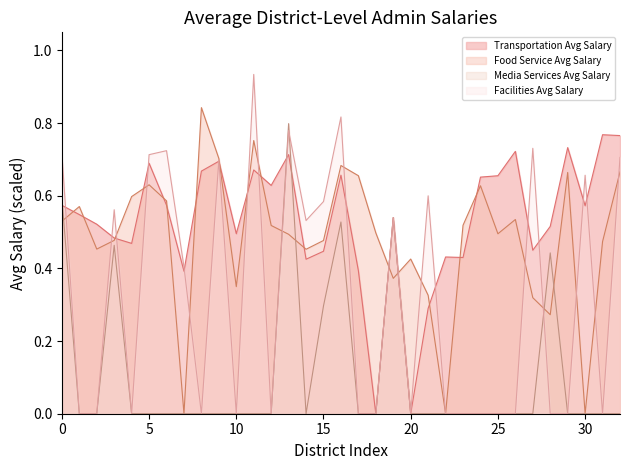

True or false: Media Services Avg Salary has a value of -0.3 at 5.

False